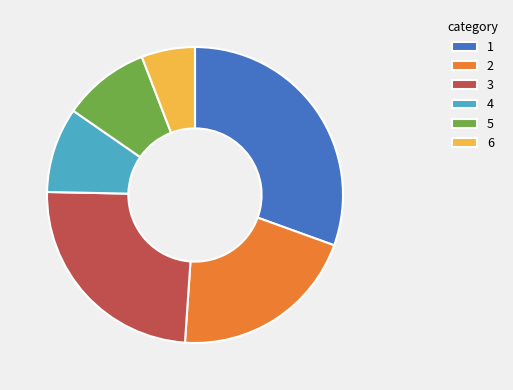

Is it true that 5 is 10% of the pie?

True